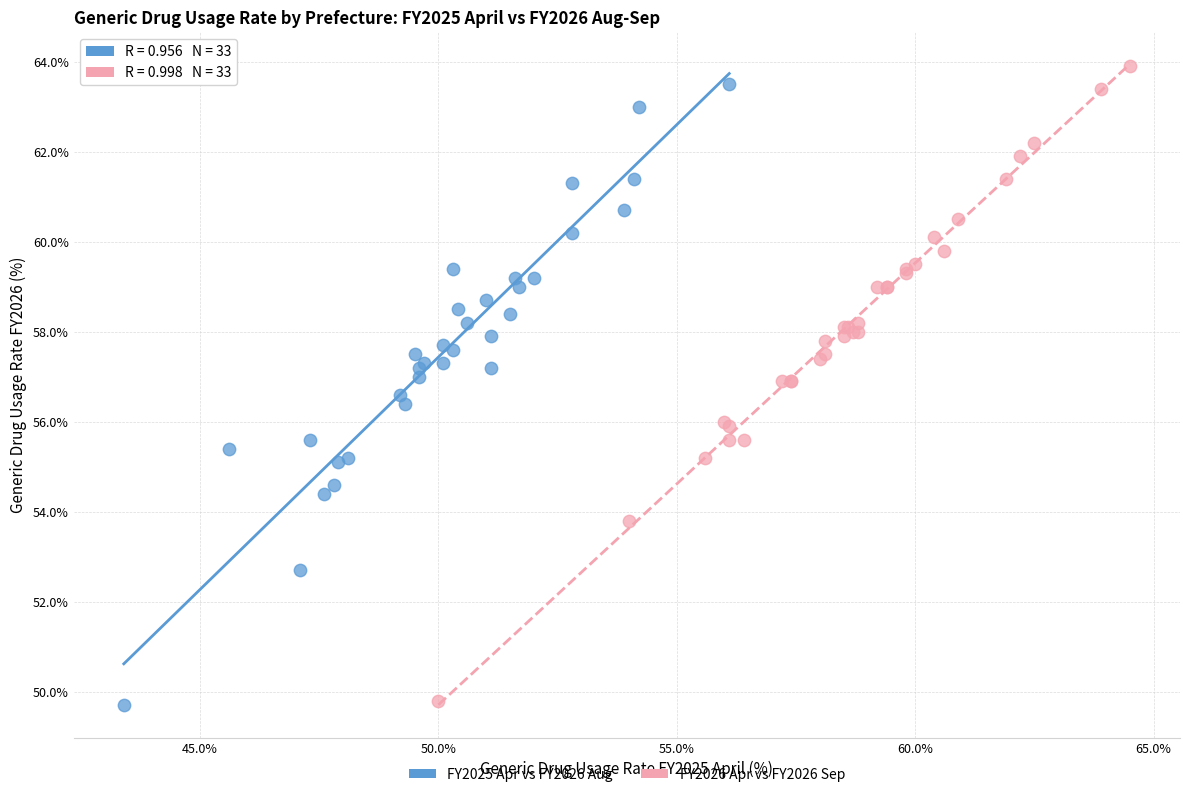

What are all the series names shown in the legend?

FY2025 Apr vs FY2026 Aug, FY2026 Apr vs FY2026 Sep